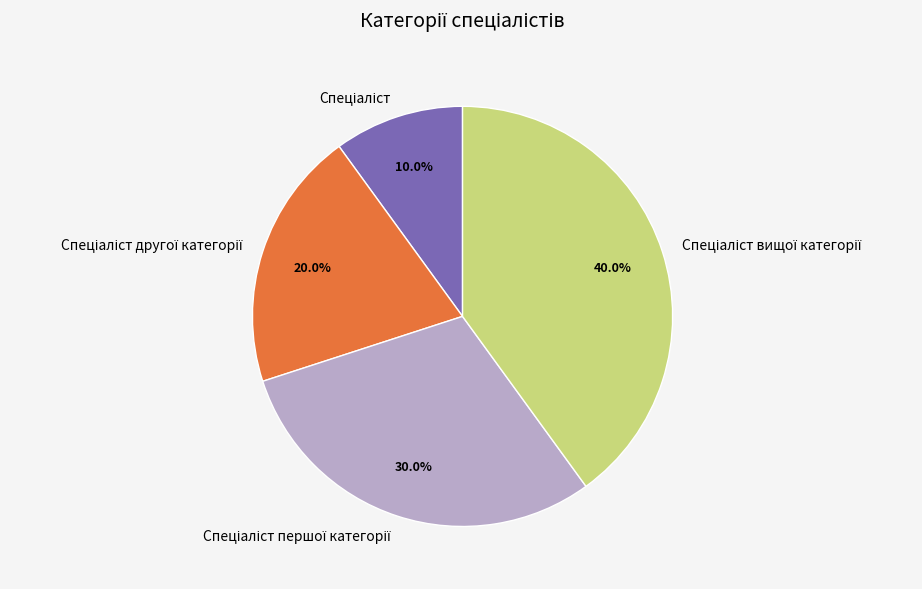

Is there a majority slice in this chart?

No